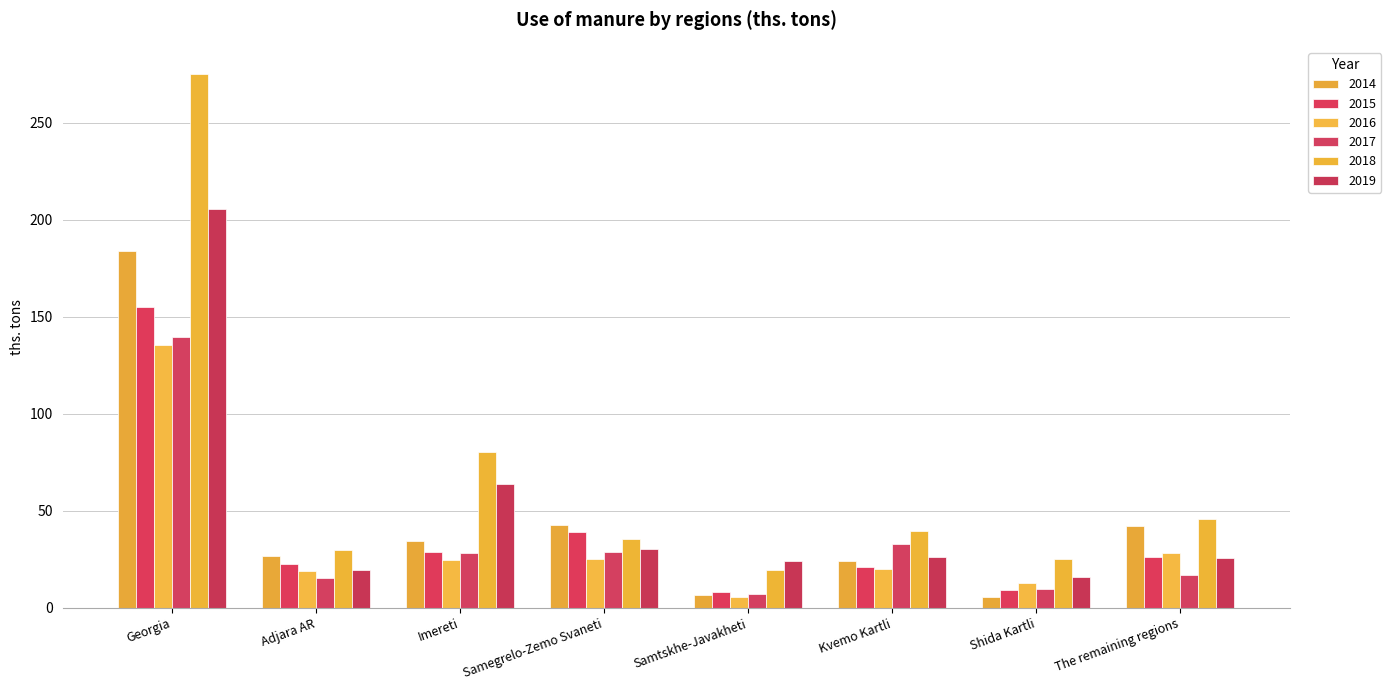

Reading left to right, extract all data points from this chart.

2014: 184.2	26.9	34.7	43.0	6.9	24.4	5.8	42.3
2015: 155.0	22.7	28.6	38.9	8.4	20.9	9.1	26.4
2016: 135.3	19.0	24.9	25.2	5.4	19.9	12.9	28.1
2017: 139.9	15.3	28.3	29.0	7.1	33.1	10.0	17.0
2018: 275.5	29.9	80.2	35.4	19.4	39.7	25.2	45.7
2019: 205.9	19.7	63.7	30.3	24.3	26.1	15.9	25.8